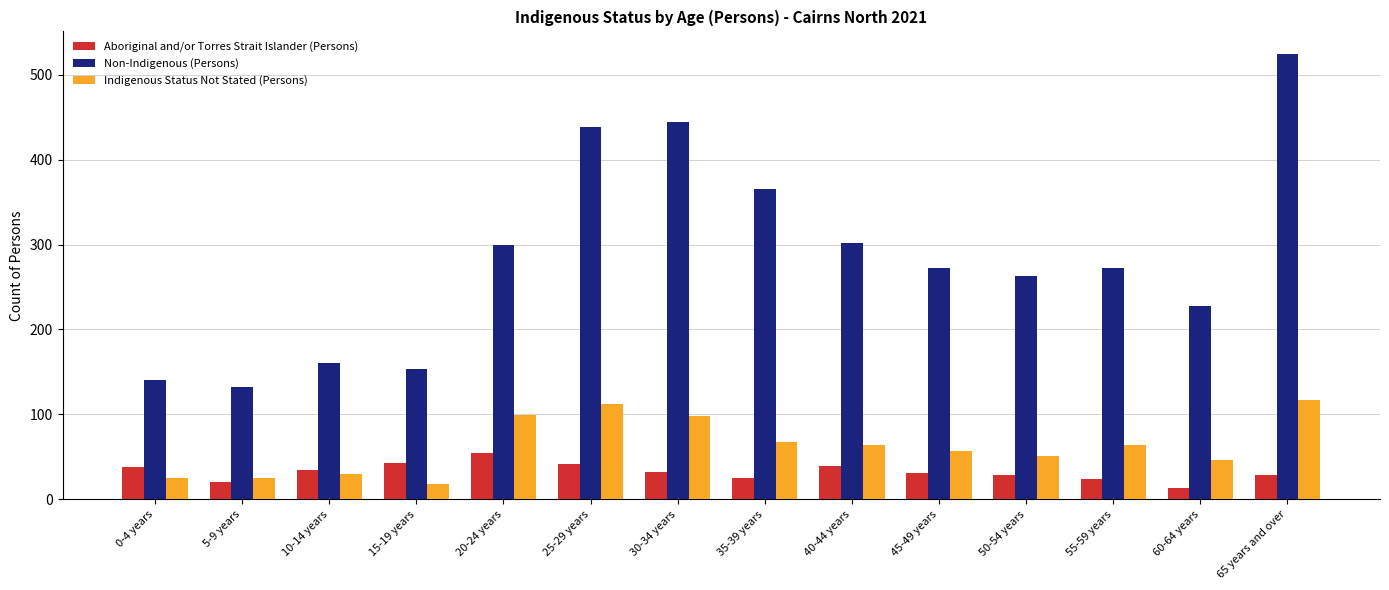

List the series in order of their peak value, highest first.

Non-Indigenous (Persons), Indigenous Status Not Stated (Persons), Aboriginal and/or Torres Strait Islander (Persons)